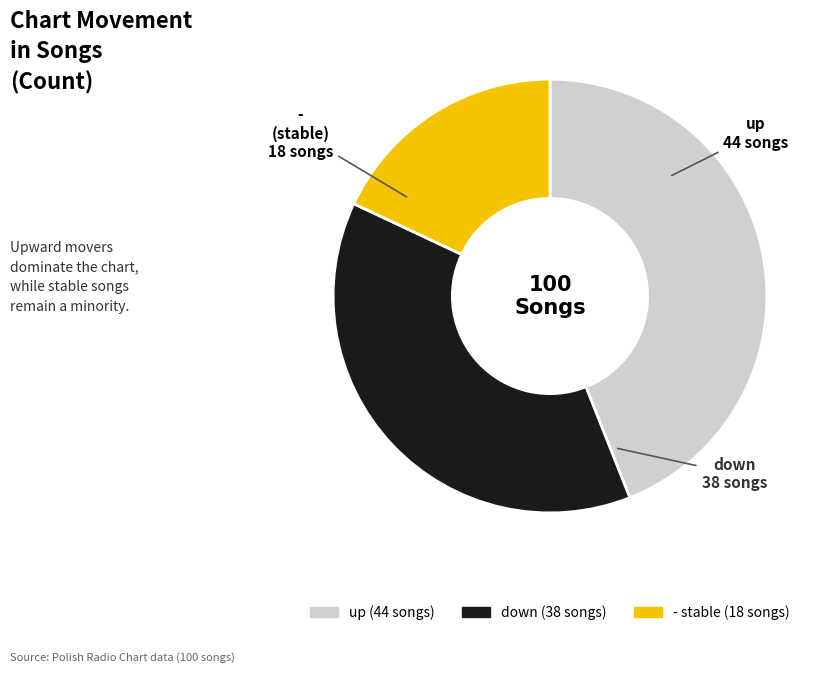

Between down and -, which is larger?

down